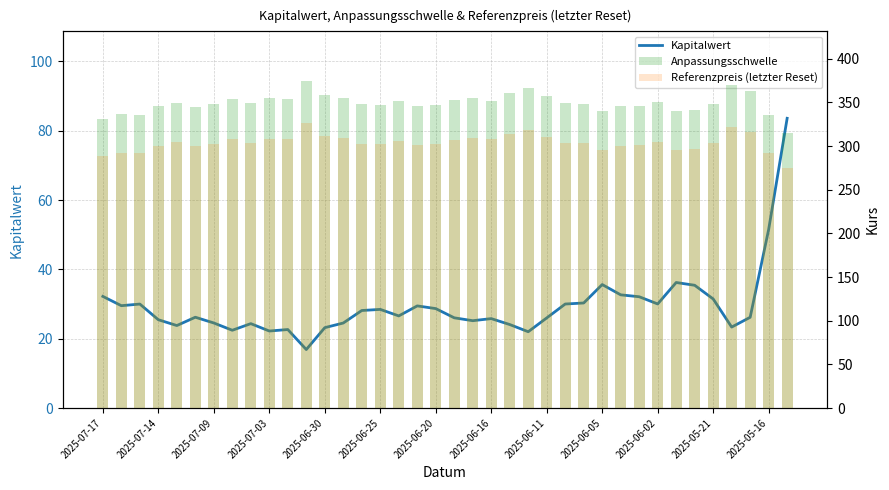

What position from the right is 2025-06-20?

20